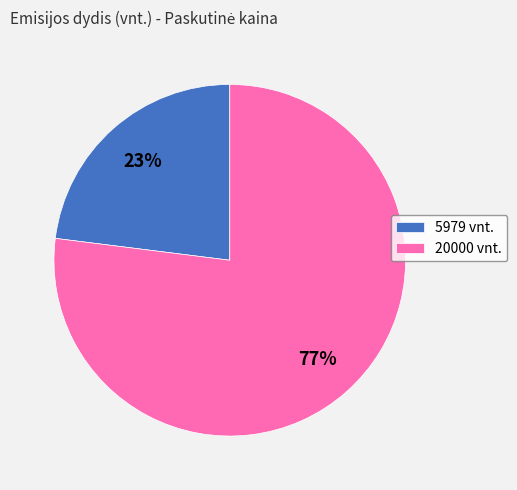

What percentage is the 20000 slice, to the nearest percent?

77%